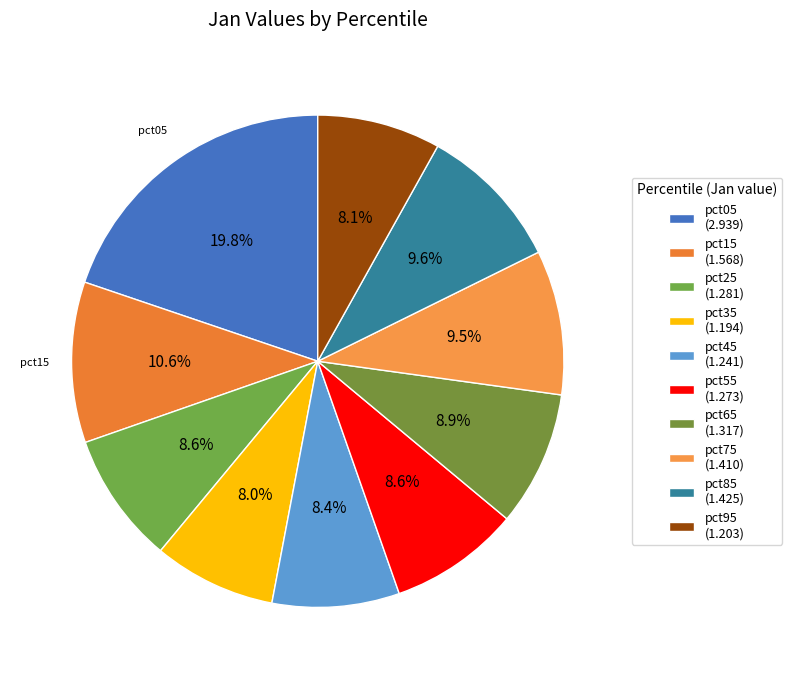

To the nearest percent, what is the difference between the largest and smallest slice percentages?

12%